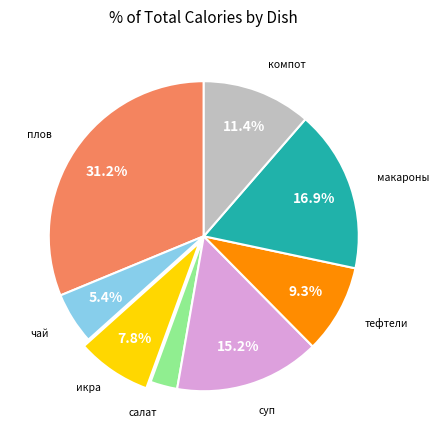

Is there any slice that represents more than half of the pie?

No